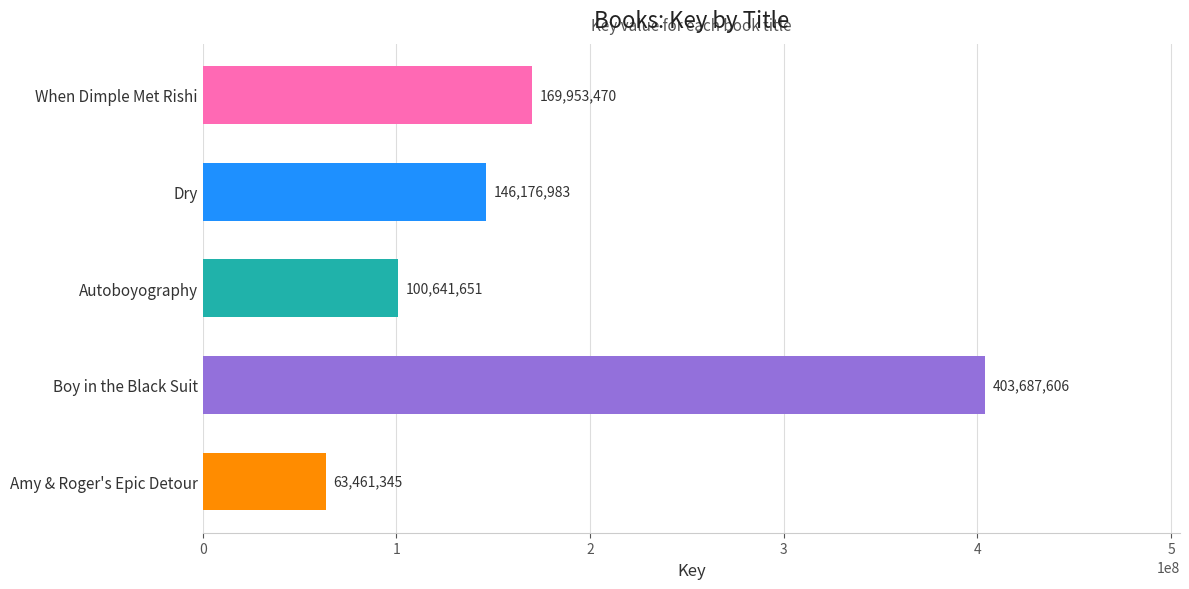

Reading top to bottom, list all the values displayed in this chart.

169953470	146176983	100641651	403687606	63461345